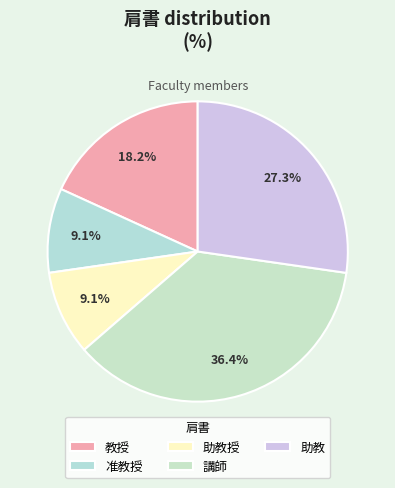

To the nearest percent, what is the average slice percentage?

20%